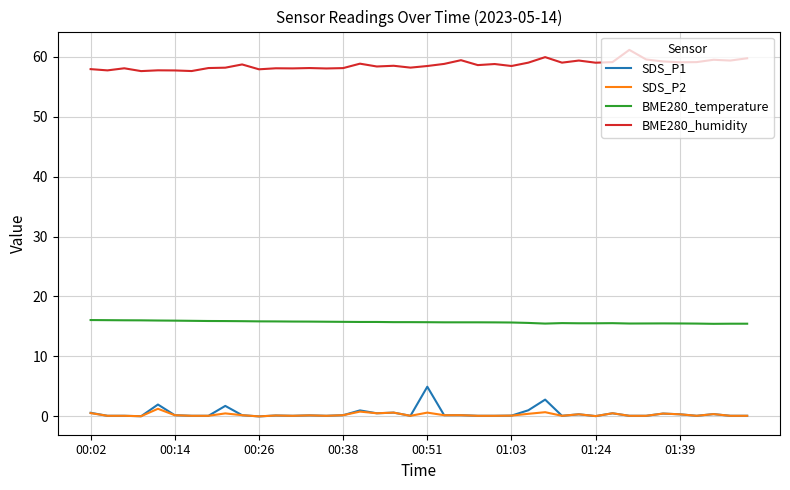

Which series has the largest total across all categories?

BME280_humidity